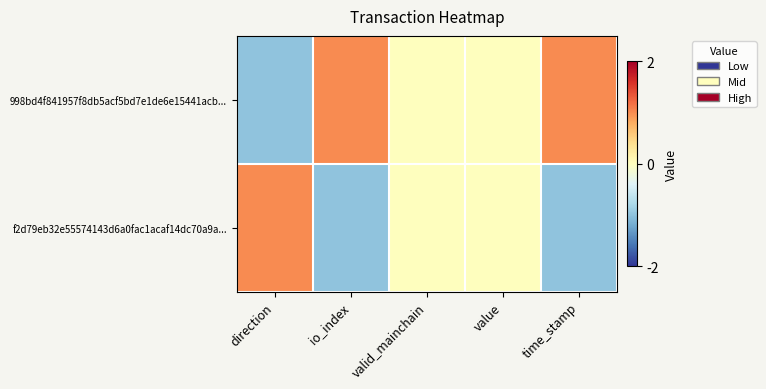

Between io_index and valid_mainchain, which is larger?

io_index